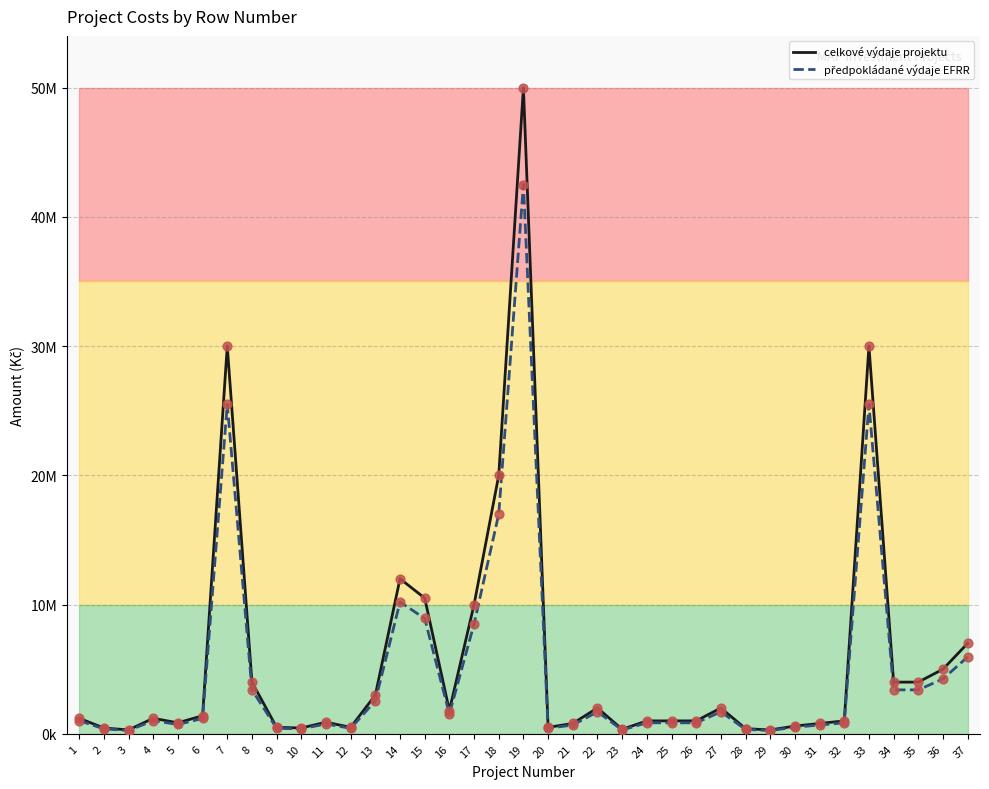

What is the total value across all series at 20?

925000